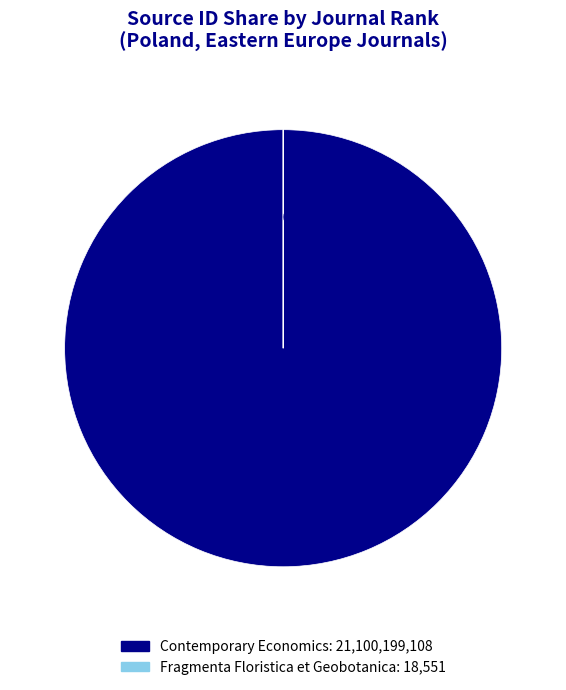

Does Rank 1: Contemporary Economics (21100199108) represent more than half of the total?

Yes